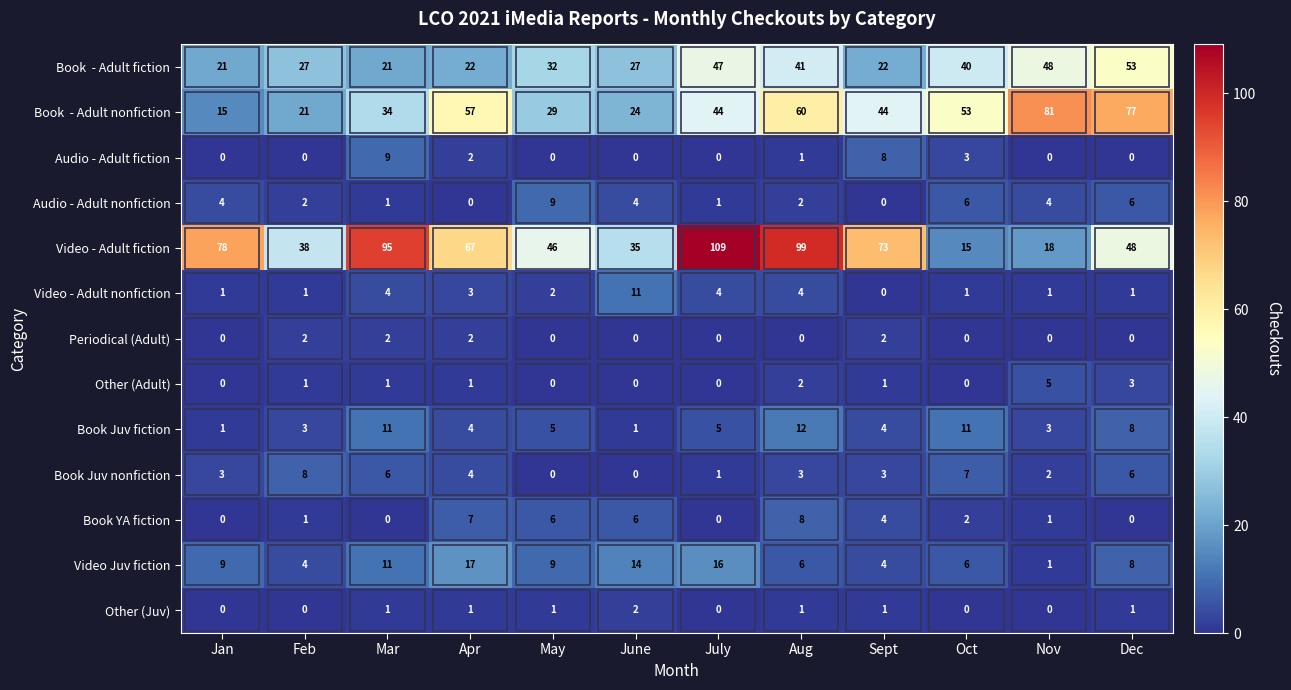

Count the number of categories in the chart.

12